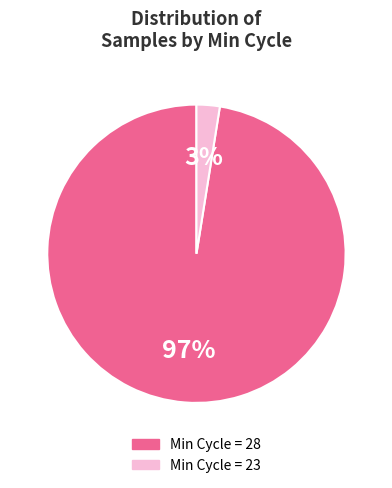

Is there a majority slice in this chart?

Yes